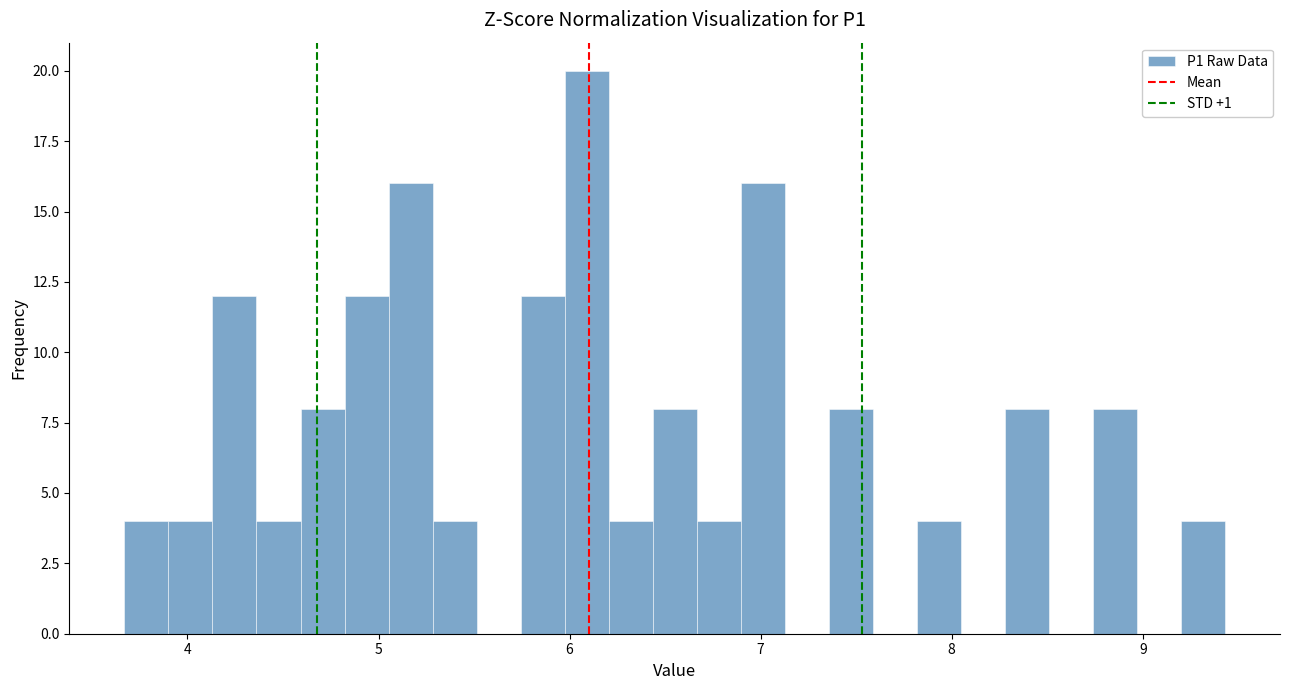

Read against the x-axis, roughly where is the centre of the tallest bar?

6.1